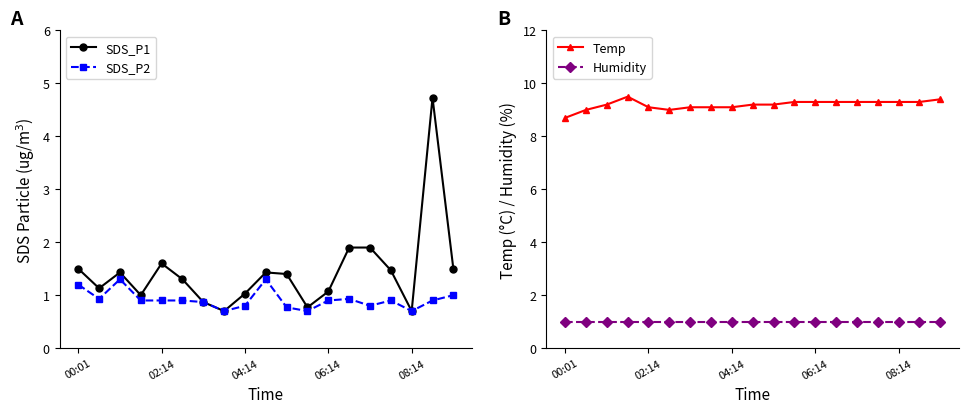

Which series has the widest spread of values?

SDS_P1